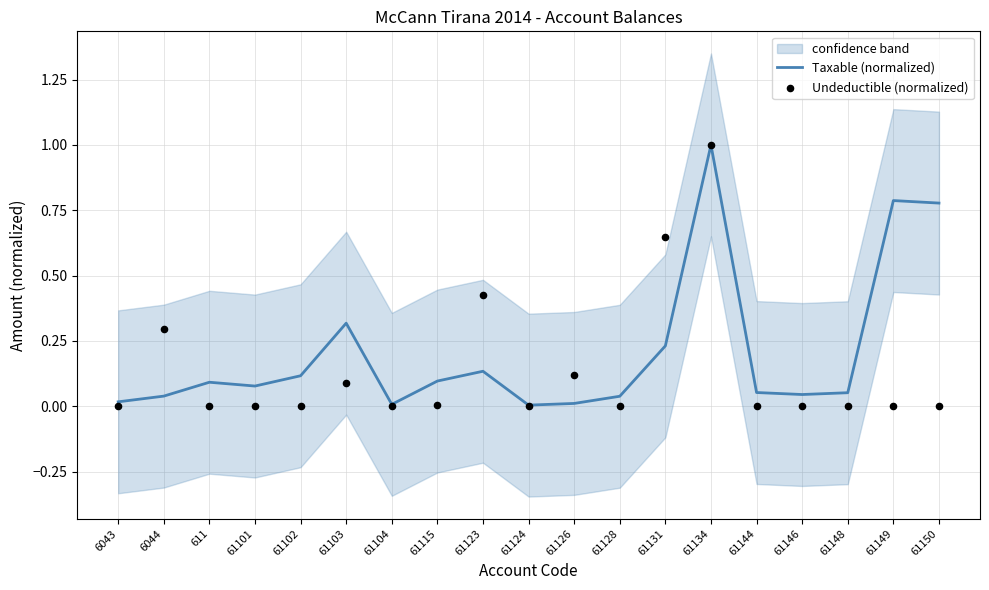

At how many categories does at least one series exceed 0?

19